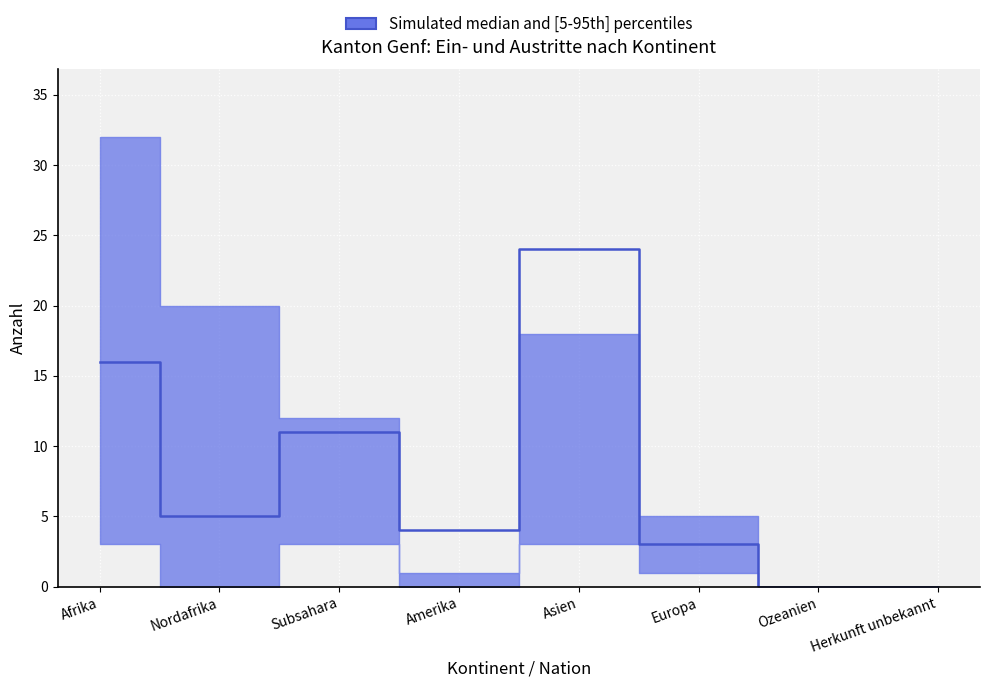

How many data points does each series have?

8